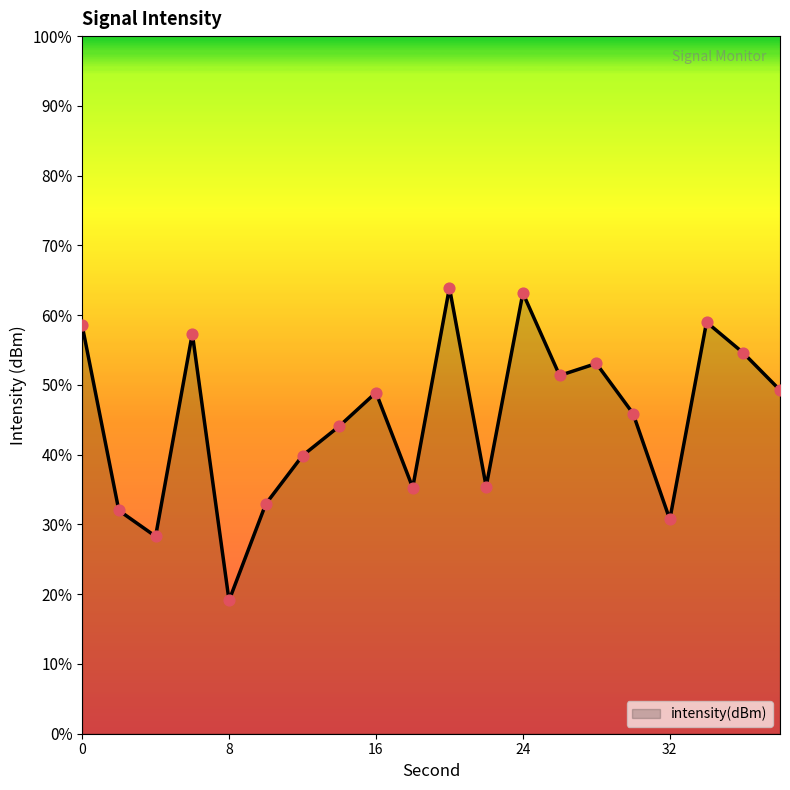

Which has a higher value, 20 or 36?

20